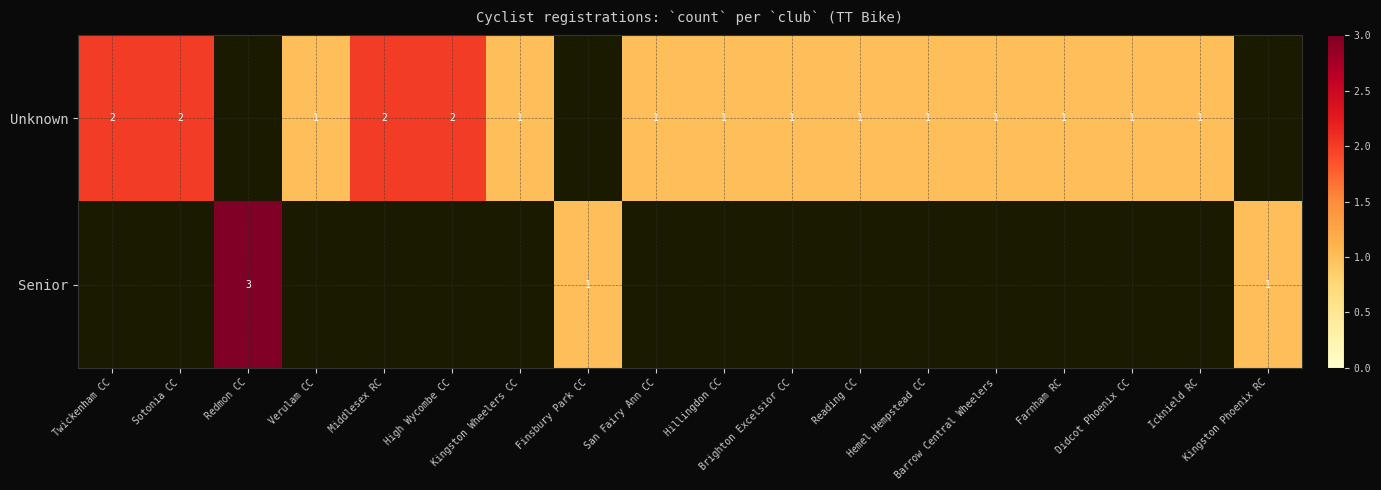

What is the average value of the Unknown series?

1